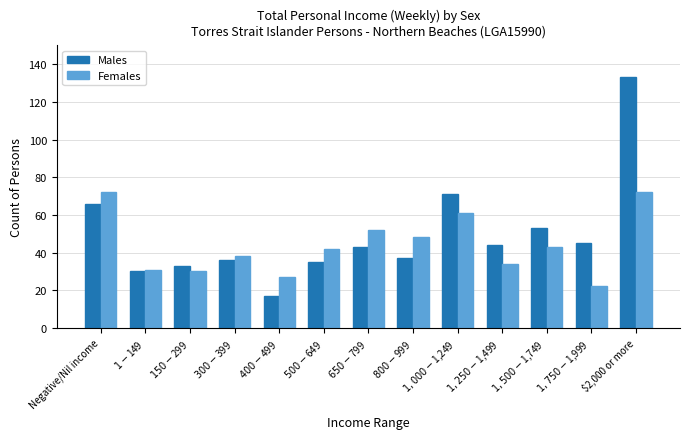

True or false: Females has a value of 54 at $300-$399.

False